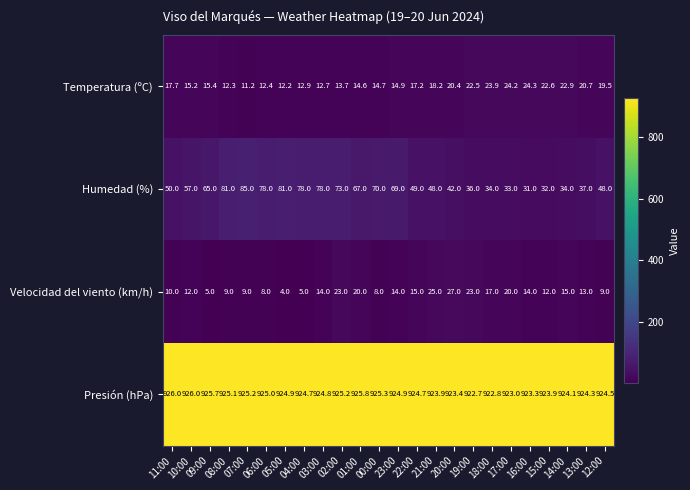

Which series has the largest total across all categories?

Presión (hPa)